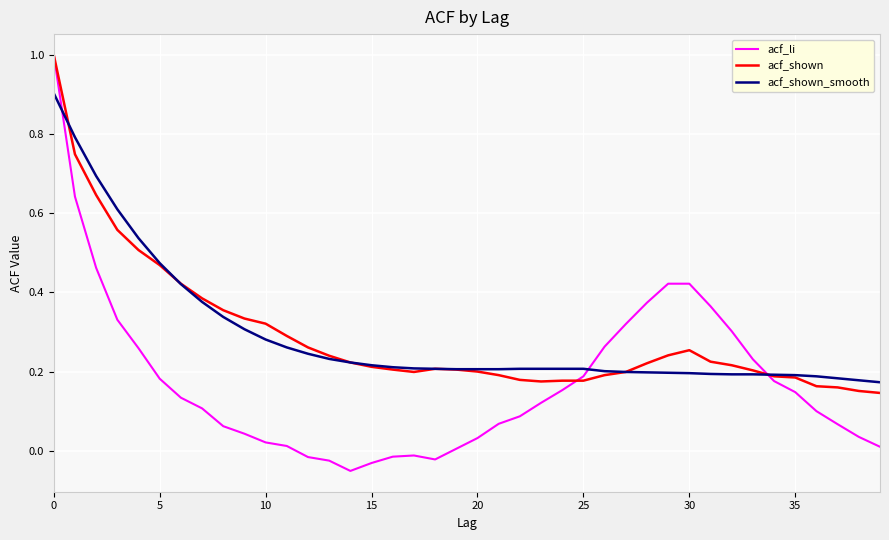

What is the highest value of the acf_li series?

1.0